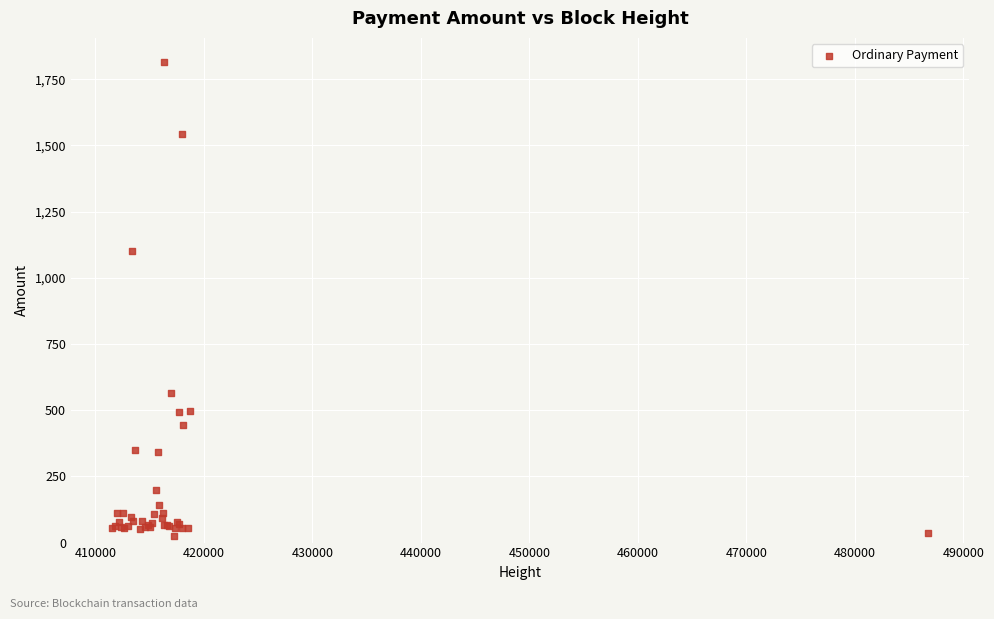

What Y value in the scatter plot is closest to 920?

1099.7